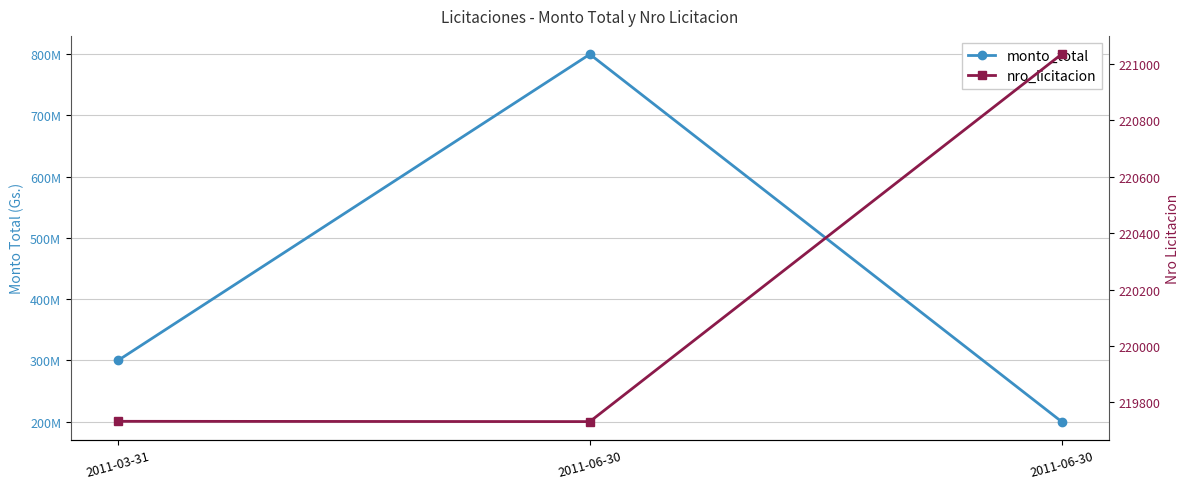

What is the total value across all series at 2011-03-31?

300219733